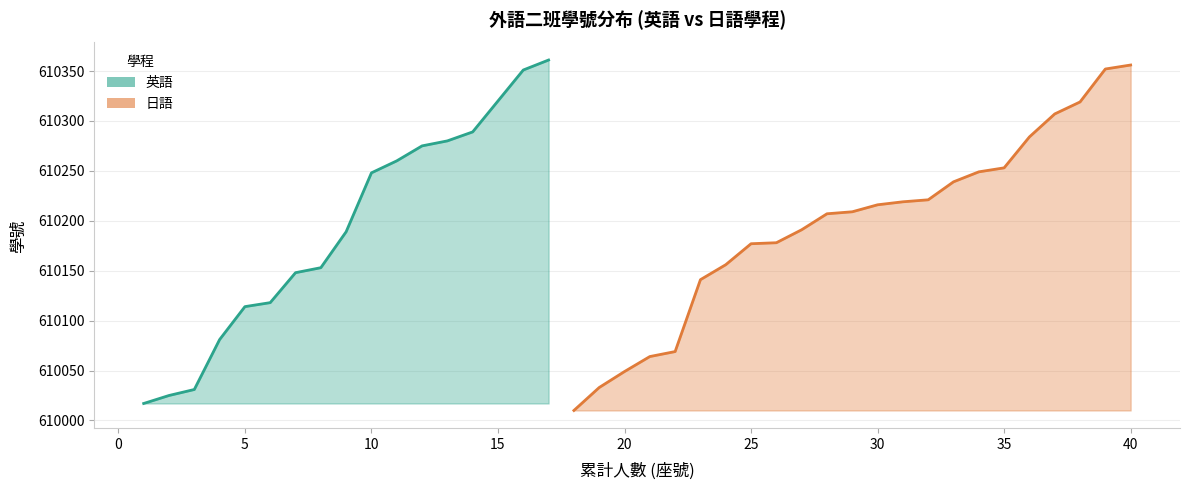

Reading right to left, what are all the values shown in this chart?

610361	610351	610320	610289	610280	610275	610260	610248	610189	610153	610148	610118	610114	610081	610031	610025	610017